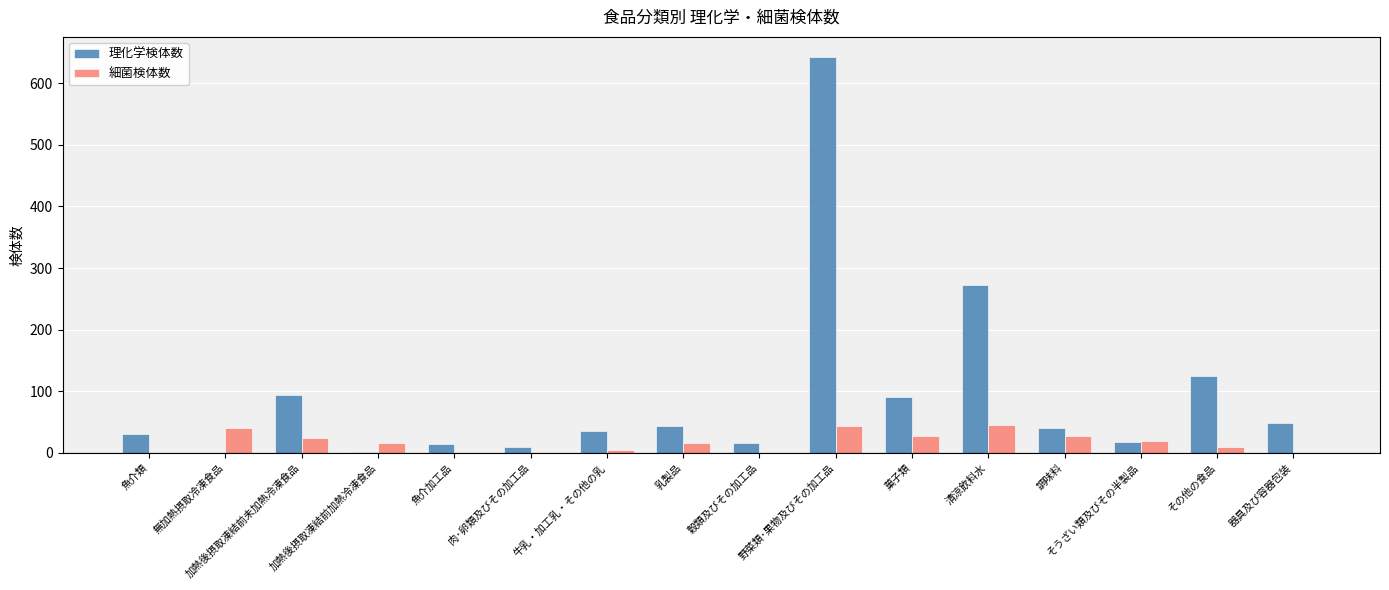

What is the sum of all 理化学検体数 values?

1480